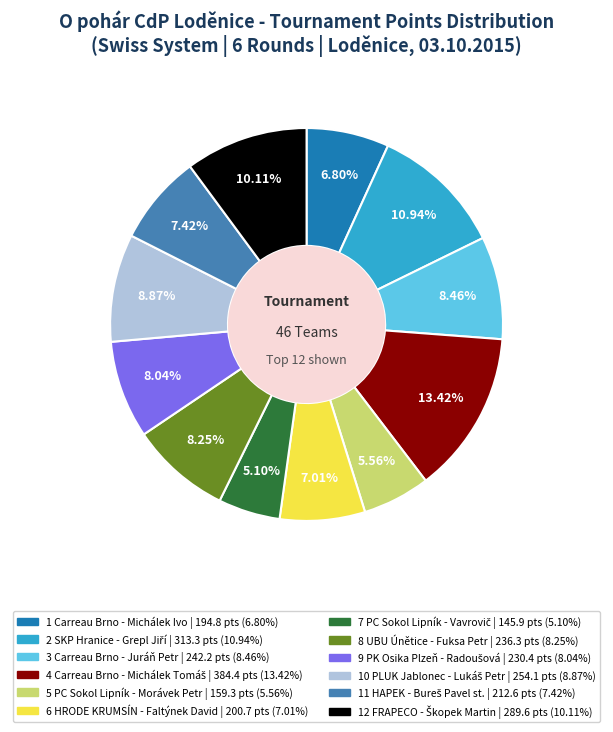

Does any single category account for the majority?

No